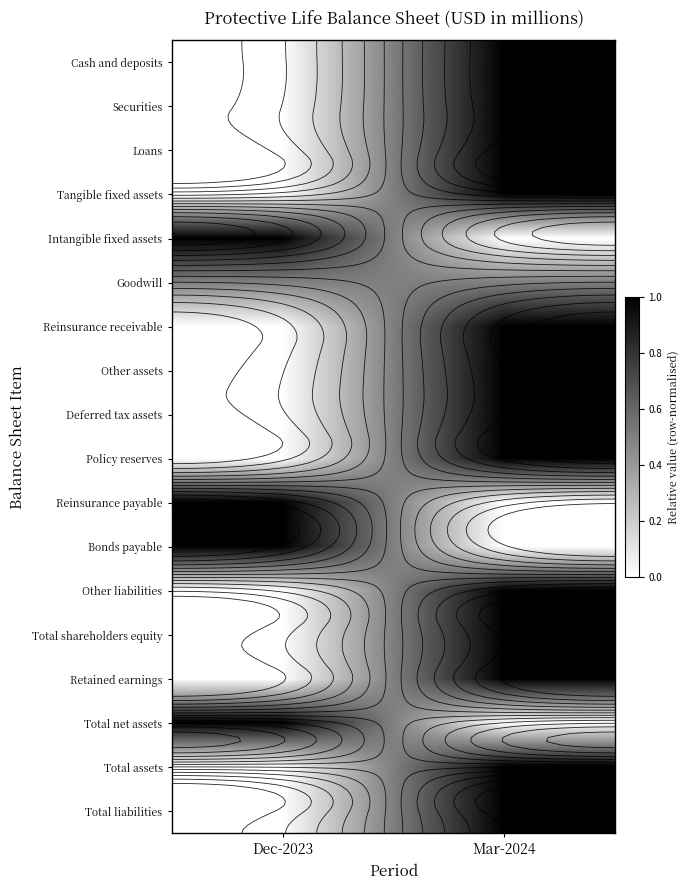

The Total net assets series shows 0.4 at Mar-2024. True or false?

False